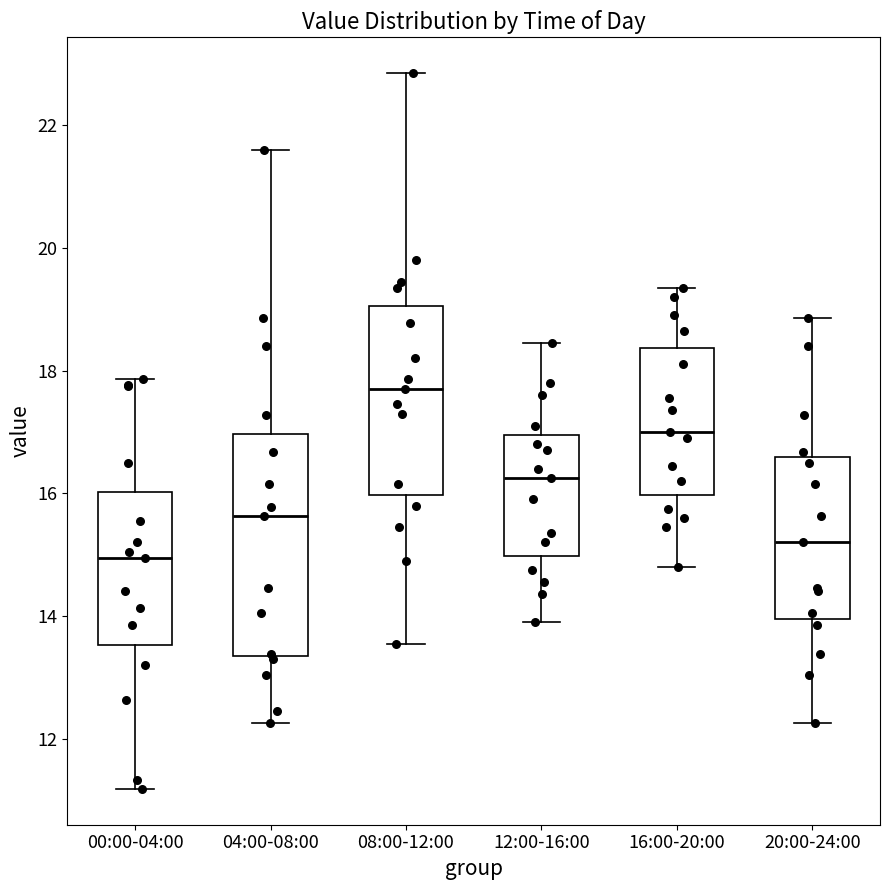

Reading left to right, read every box against the y-axis: the position of its median line, the range the box covers, and the ends of its whiskers. The values are not printed on the chart, so give them approximately, as read against the axis.

00:00-04:00: median 15.0, box 13.6 to 16.0, whiskers 11.2 to 17.8
04:00-08:00: median 15.6, box 13.4 to 17.0, whiskers 12.2 to 21.6
08:00-12:00: median 17.8, box 16.0 to 19.0, whiskers 13.6 to 22.8
12:00-16:00: median 16.2, box 15.0 to 17.0, whiskers 14.0 to 18.4
16:00-20:00: median 17.0, box 16.0 to 18.4, whiskers 14.8 to 19.4
20:00-24:00: median 15.2, box 14.0 to 16.6, whiskers 12.2 to 18.8